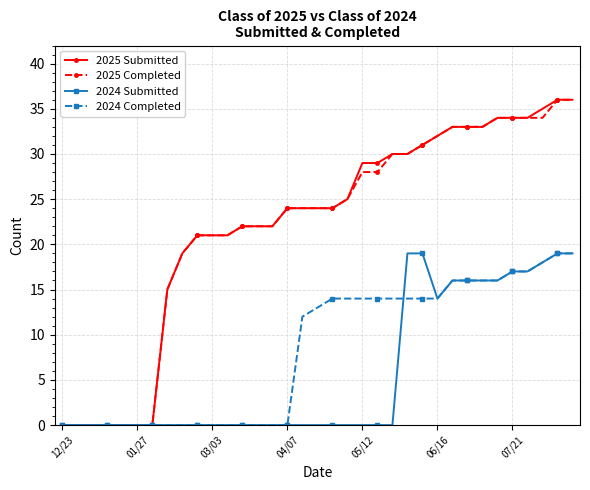

What is the highest value of the 2025 Submitted series?

36